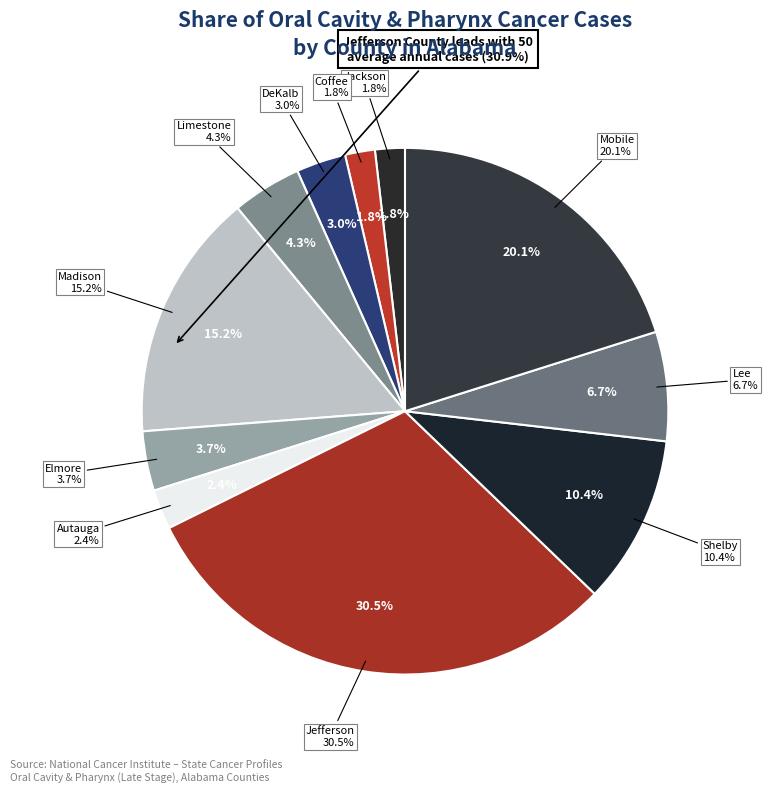

What percentage is NOT represented by Limestone County?

95.7%